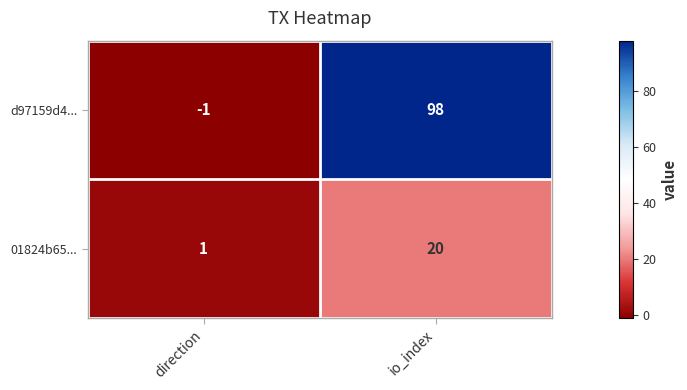

What is the approximate value of 01824b65... at io_index, to the nearest 5?

20